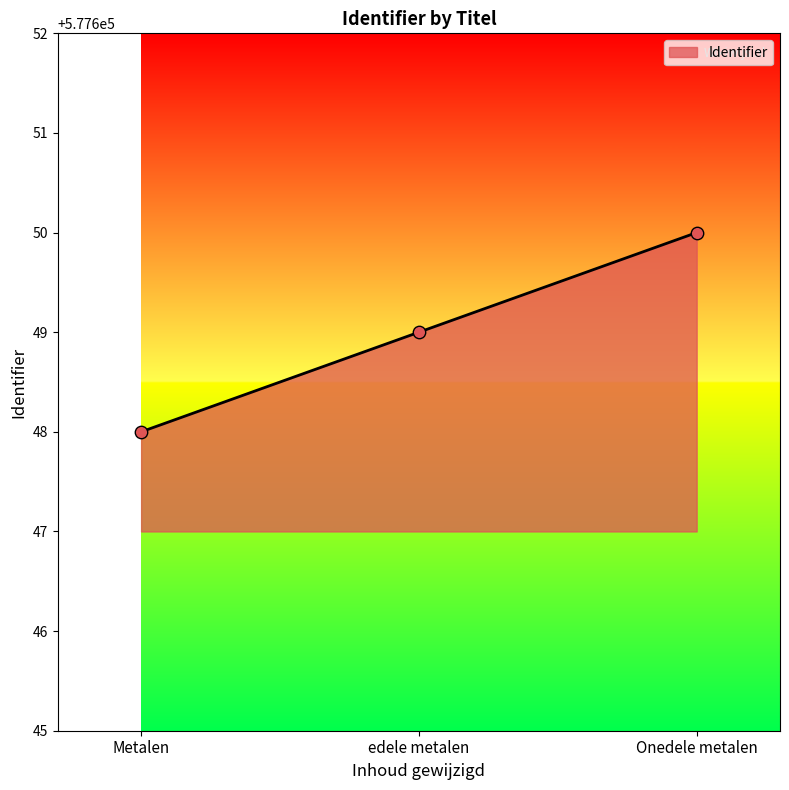

What is the ratio of the value at Metalen to the value at edele metalen?

1.0